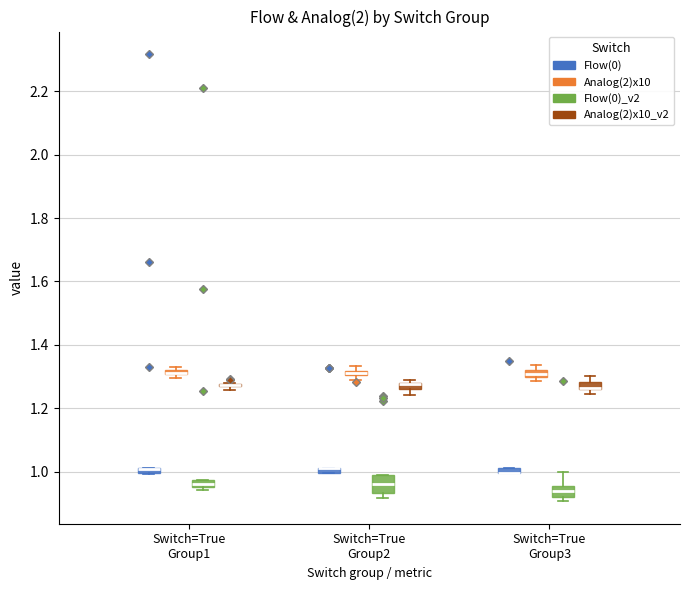

Where is the lower edge of the box for Switch=True Group3 (Analog(2)x10_v2) on the y-axis? The values are not printed on the chart, so give them approximately, as read against the axis.

1.26